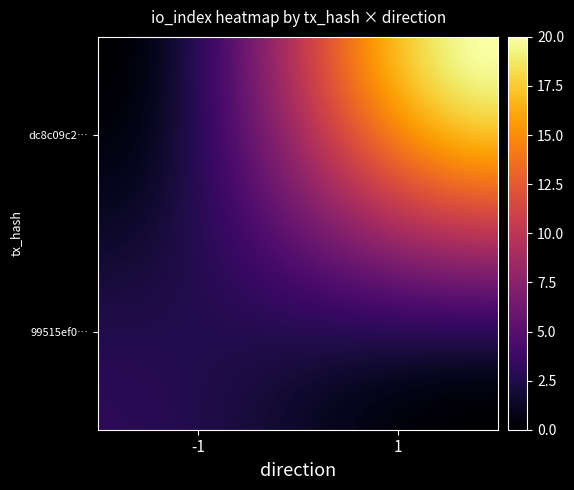

At how many categories does at least one series exceed 8?

1